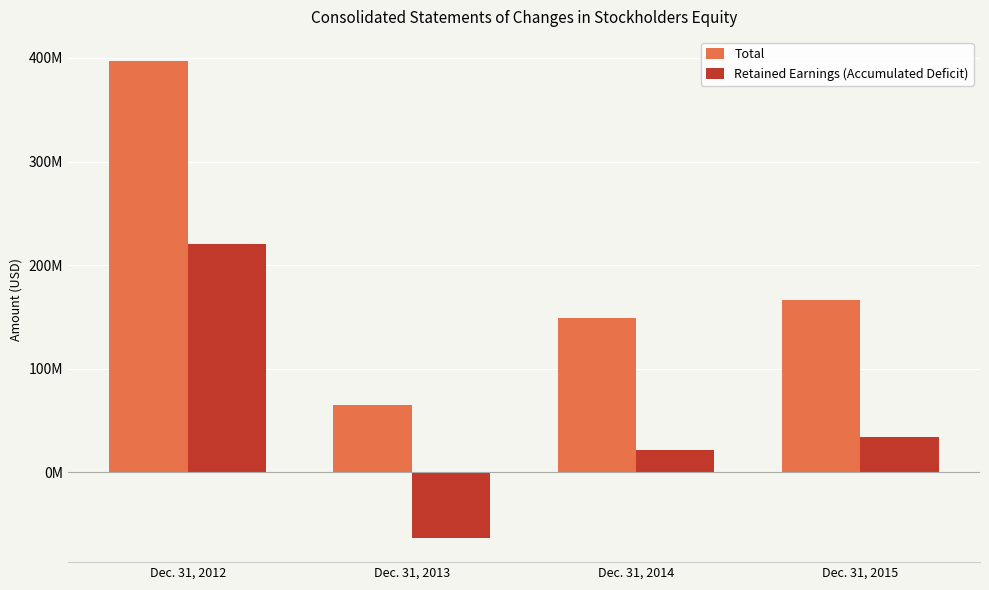

What are all the series names shown in the legend?

Total, Retained Earnings (Accumulated Deficit)